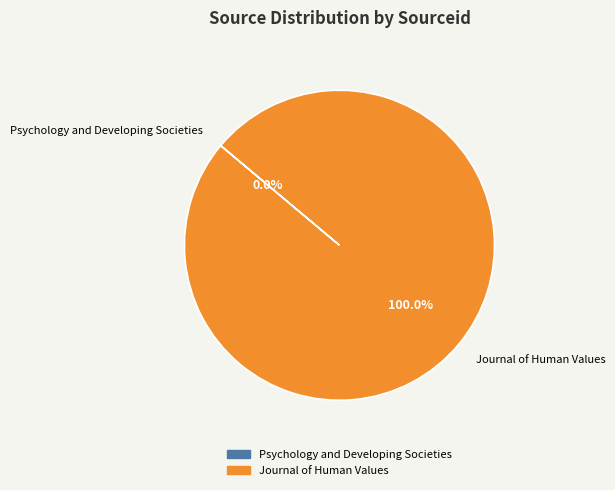

Is there any slice that represents more than half of the pie?

Yes